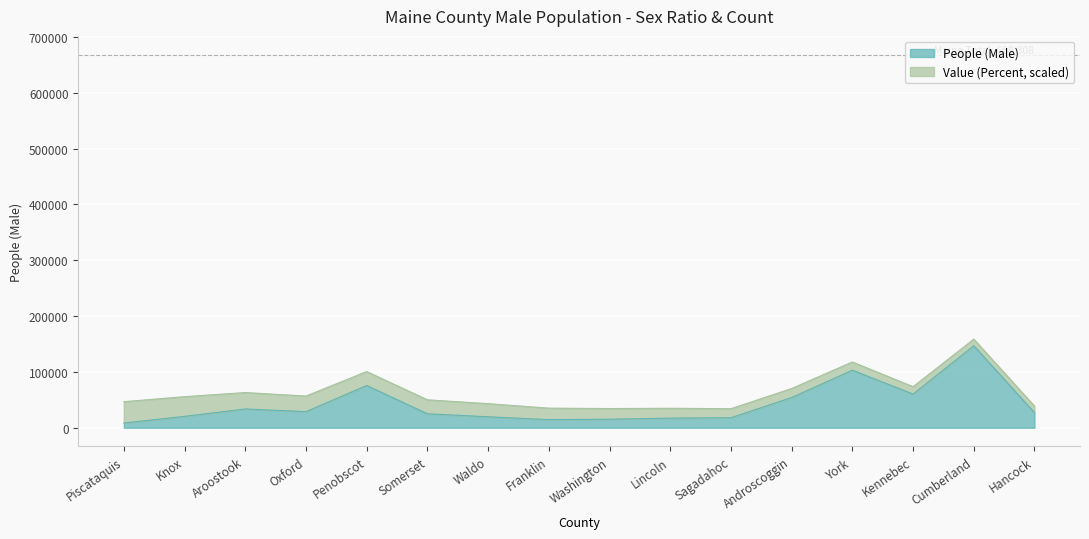

What is the ratio of the value at Lincoln to the value at Washington?

1.1